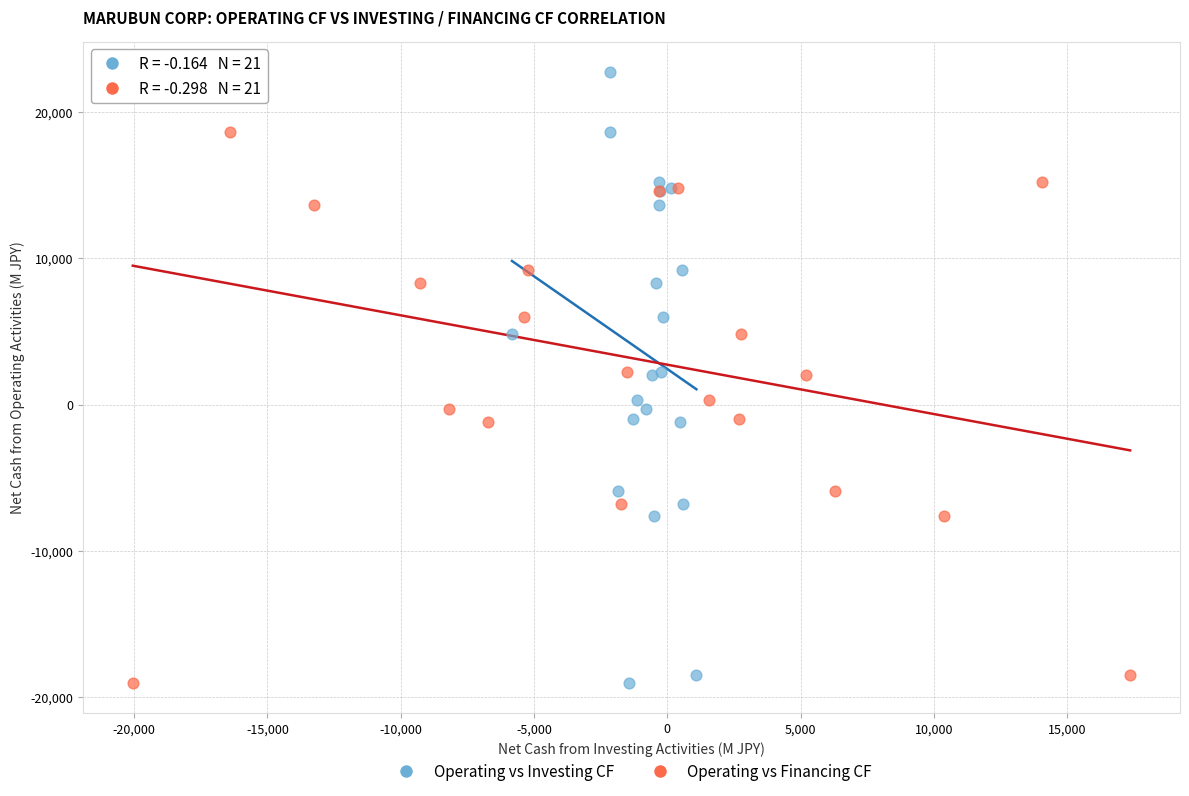

What are all the series names shown in the legend?

Operating vs Investing CF, Operating vs Financing CF